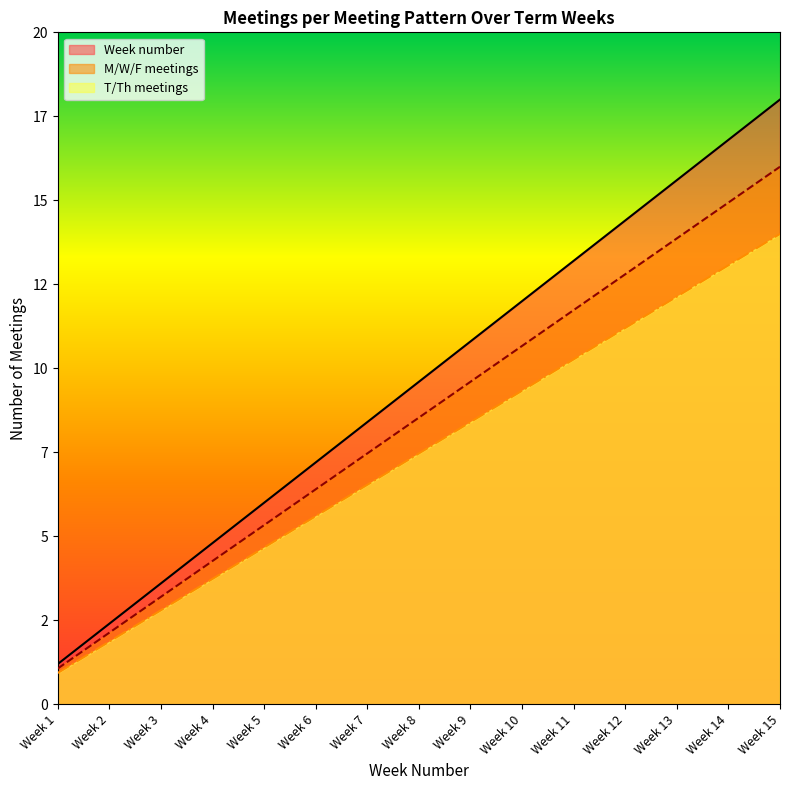

What is the difference between the highest and lowest values at Week 6?

1.6